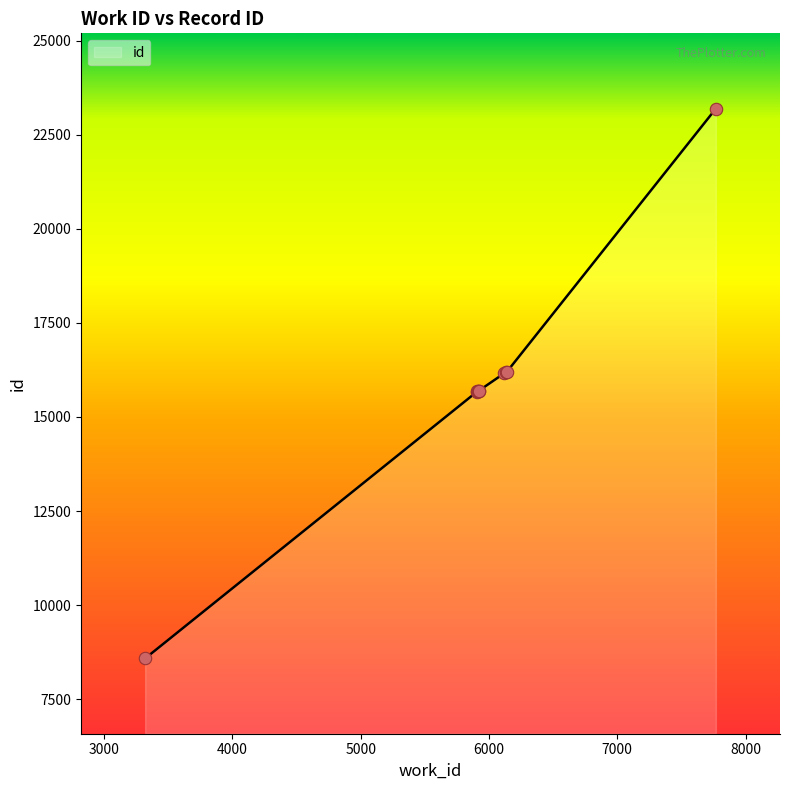

Approximately how many times larger is the value at 5922 compared to 6137?

1.0